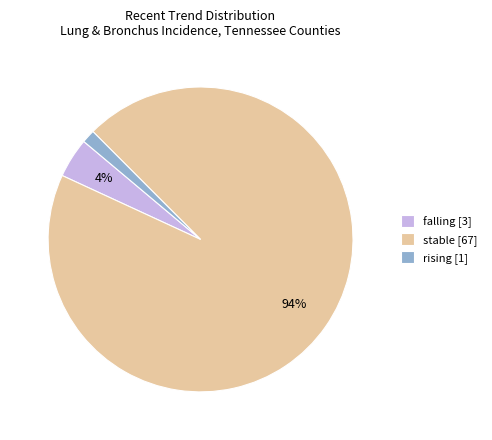

True or false: stable accounts for 94% of the total.

True